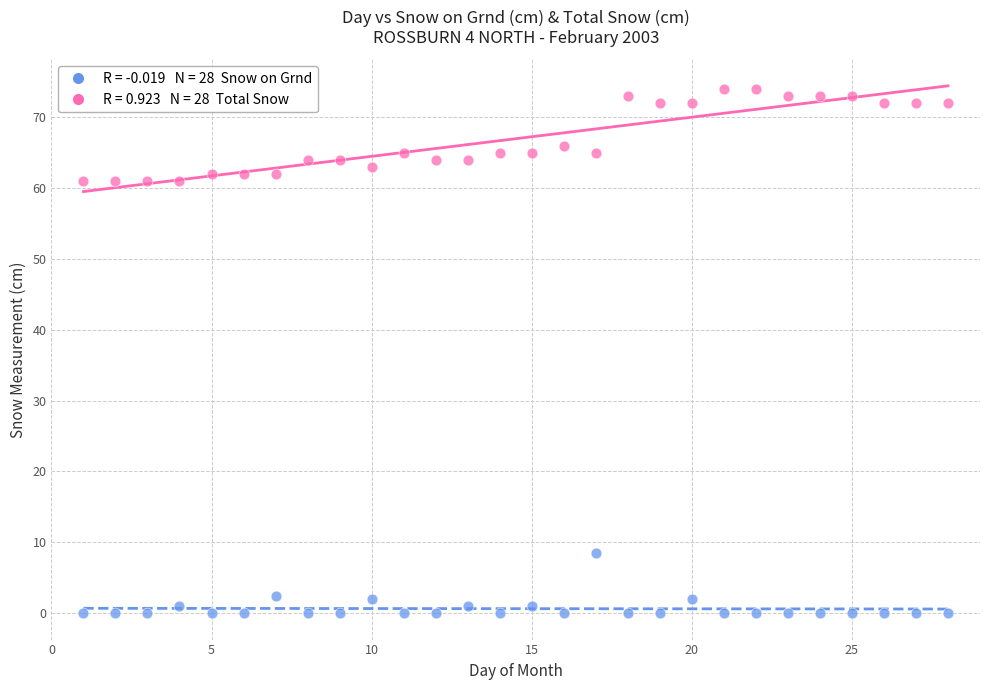

Across all data points, what is the range of X values (max minus min)?

27.0